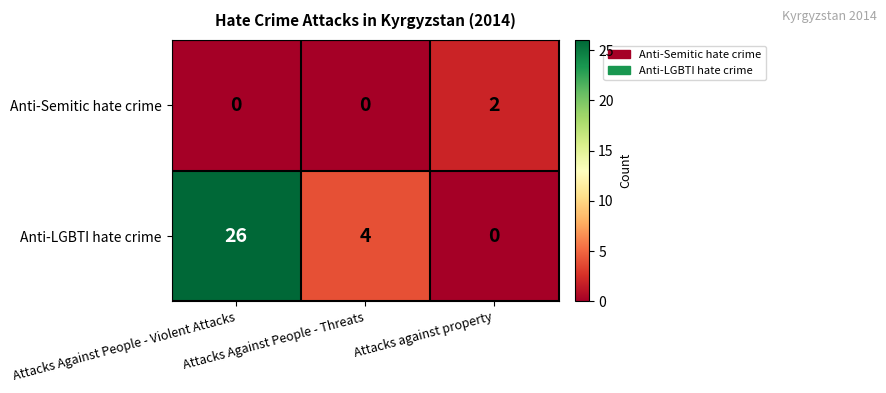

True or false: Anti-Semitic hate crime has a value of 2 at Attacks against property.

True